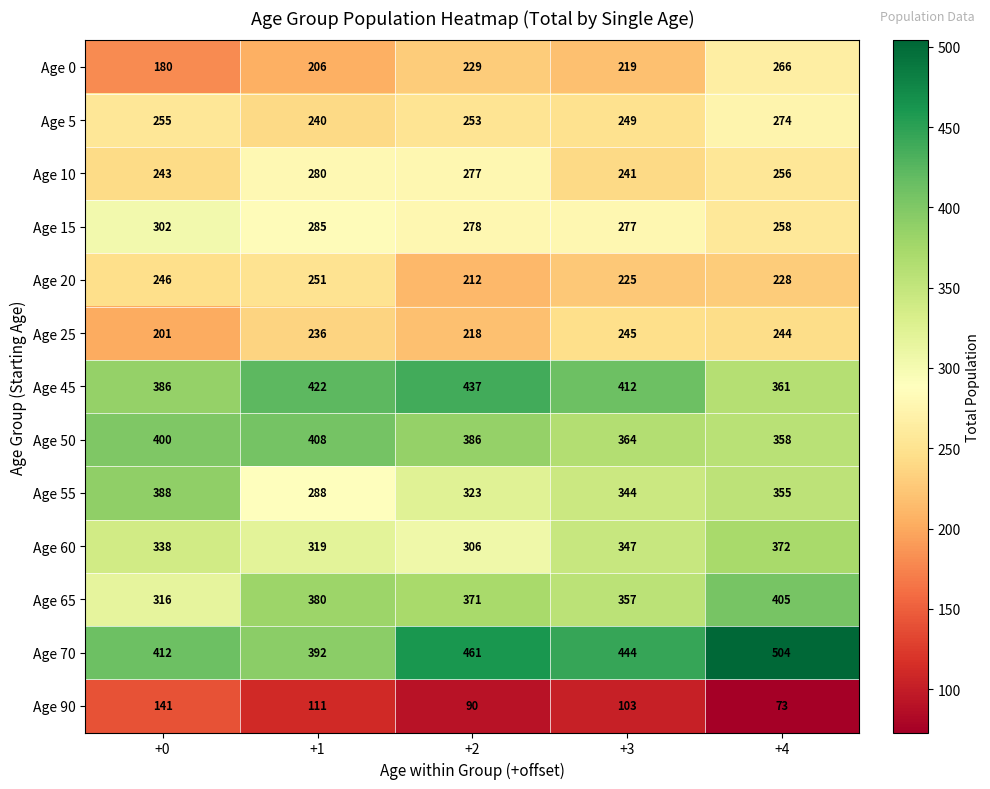

Rank the series by their maximum value, from highest to lowest.

Age 70, Age 45, Age 50, Age 65, Age 55, Age 60, Age 15, Age 10, Age 5, Age 0, Age 20, Age 25, Age 90